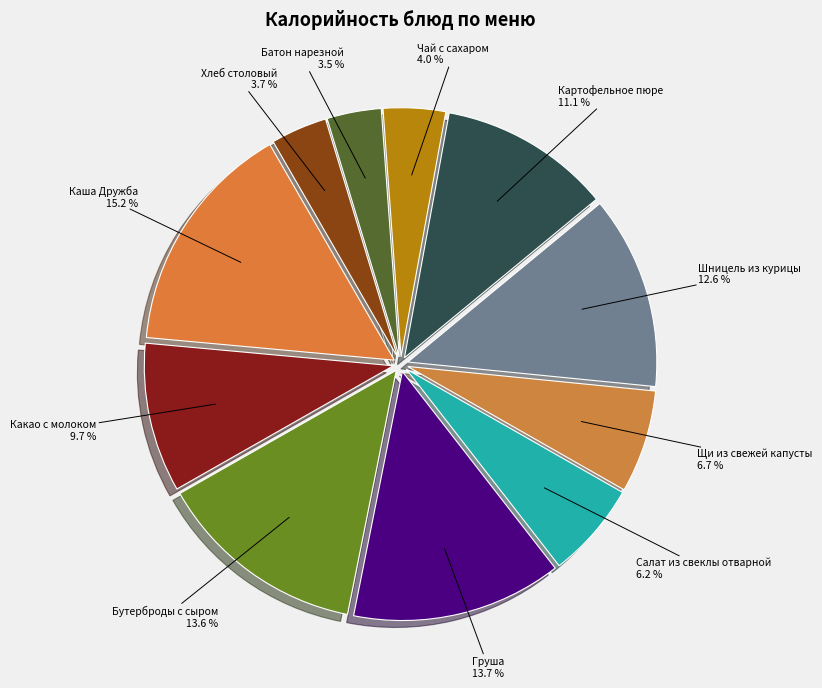

To the nearest percent, what is the combined percentage of Шницель из курицы and Салат из свеклы отварной?

19%